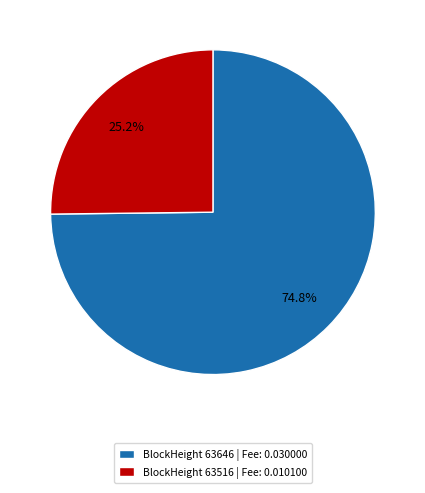

Is there a majority slice in this chart?

Yes